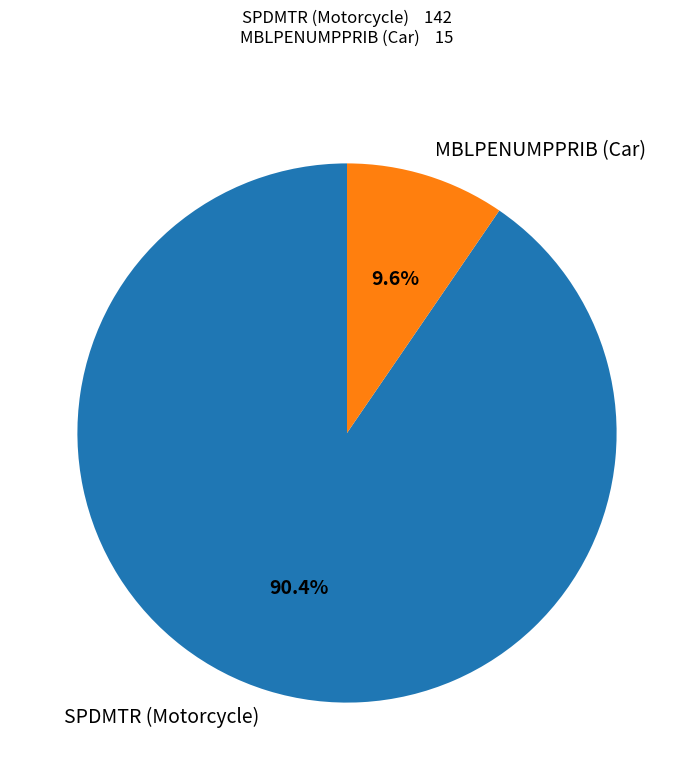

Rank the categories by value from highest to lowest.

SPDMTR (Motorcycle), MBLPENUMPPRIB (Car)